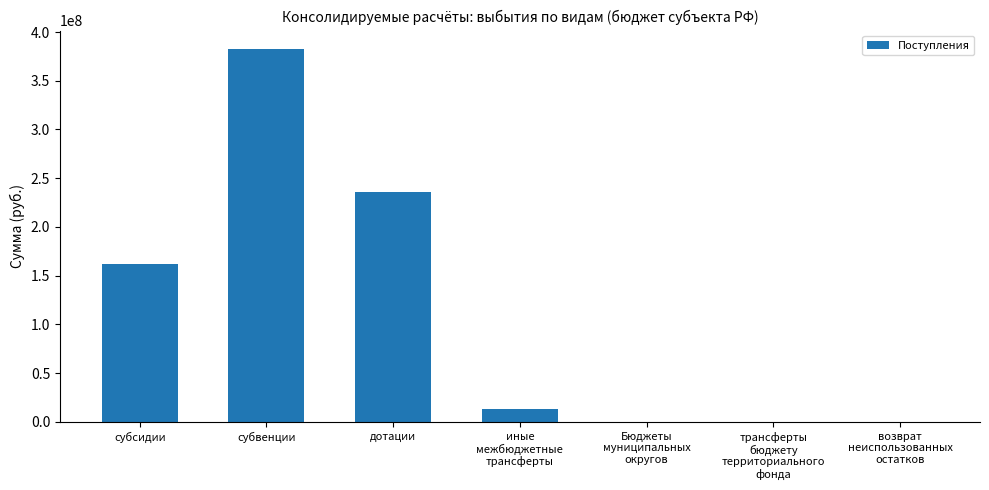

What is the difference between the values at возврат
неиспользованных
остатков and дотации?

236313900.0